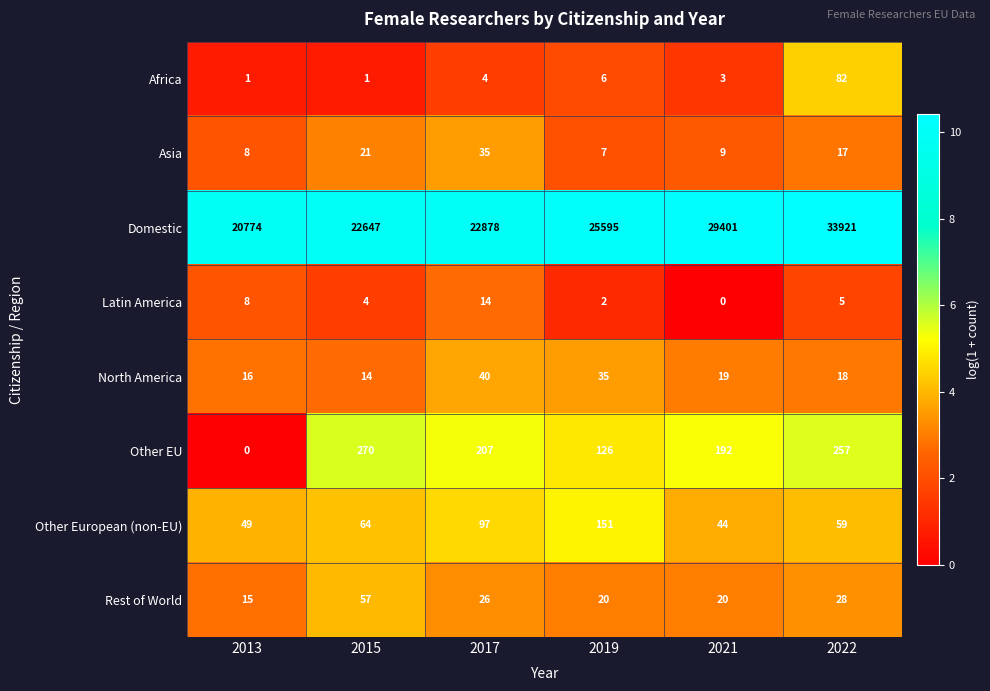

Where is Other European (non-EU) nearest to the value 97?

2017